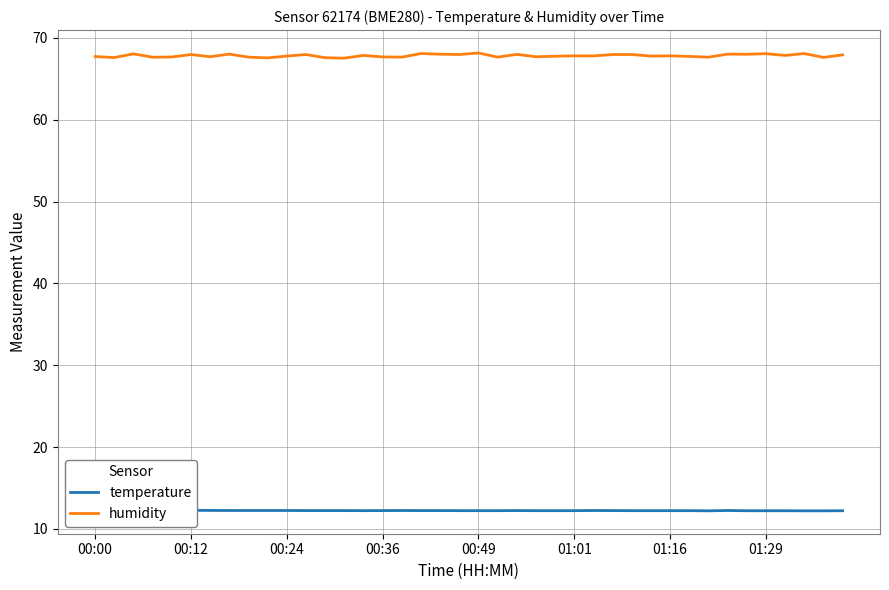

What is the average value of the temperature series?

12.2